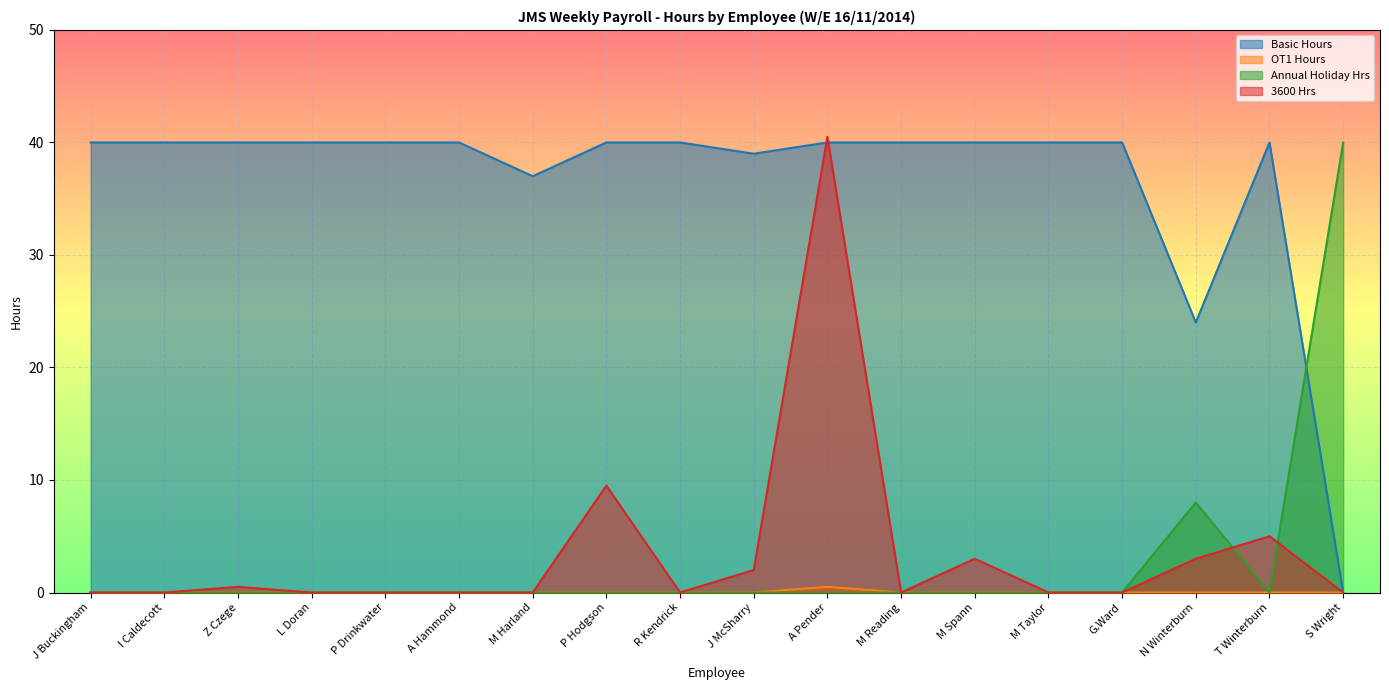

True or false: 3600 Hrs and OT1 Hours intersect in this chart.

False